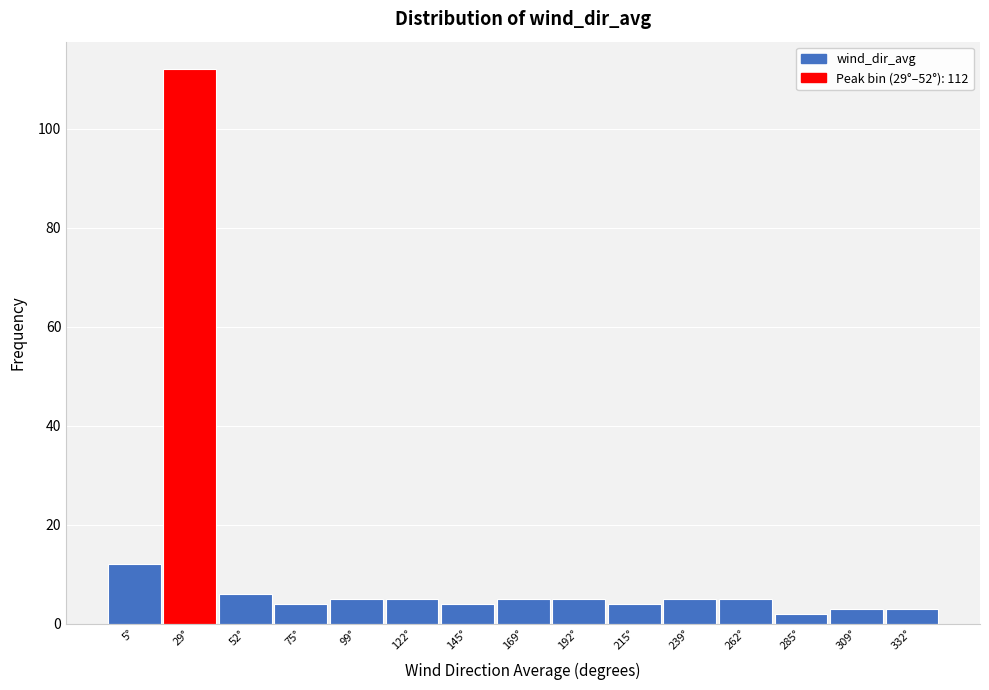

Reading left to right, list all the values displayed in this chart.

5°=12	29°=112	52°=6	75°=4	99°=5	122°=5	145°=4	169°=5	192°=5	215°=4	239°=5	262°=5	285°=2	309°=3	332°=3